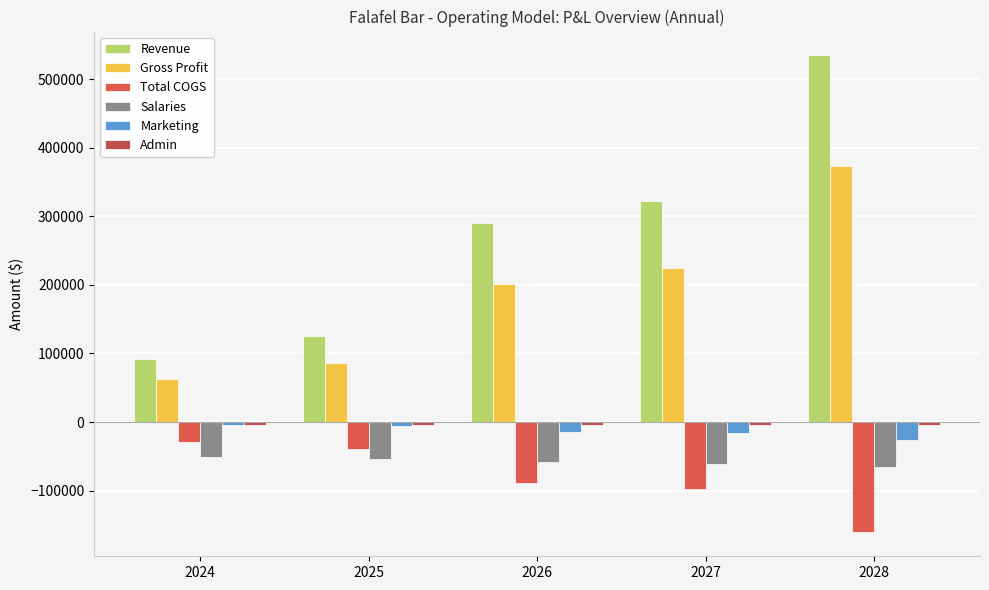

Reading left to right, what are all the values shown in this chart?

Revenue: 91827.7	125854.0	290750.0	322870.9	534835.0
Gross Profit: 63081.6	86838.7	201491.3	224713.7	373816.3
Total COGS: -28746.1	-39015.3	-89258.6	-98157.3	-161018.7
Salaries: -51333.3	-54413.3	-57760.3	-61400.0	-65361.0
Marketing: -4591.4	-6292.7	-14537.5	-16143.5	-26741.7
Admin: -4000.0	-4040.0	-4080.4	-4121.2	-4162.4